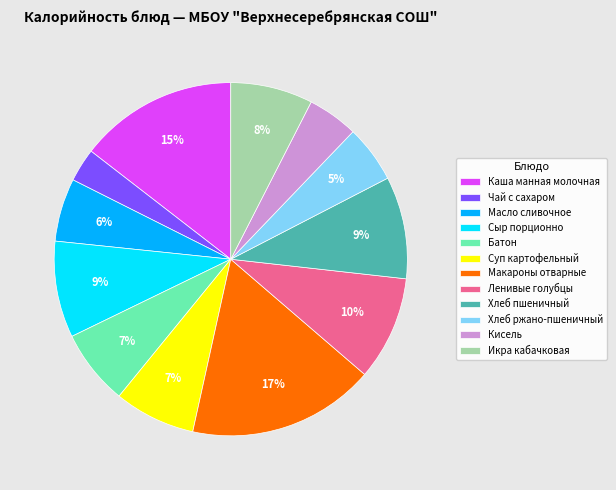

Approximately how many times larger is the value at Ленивые голубцы compared to Батон?

1.4